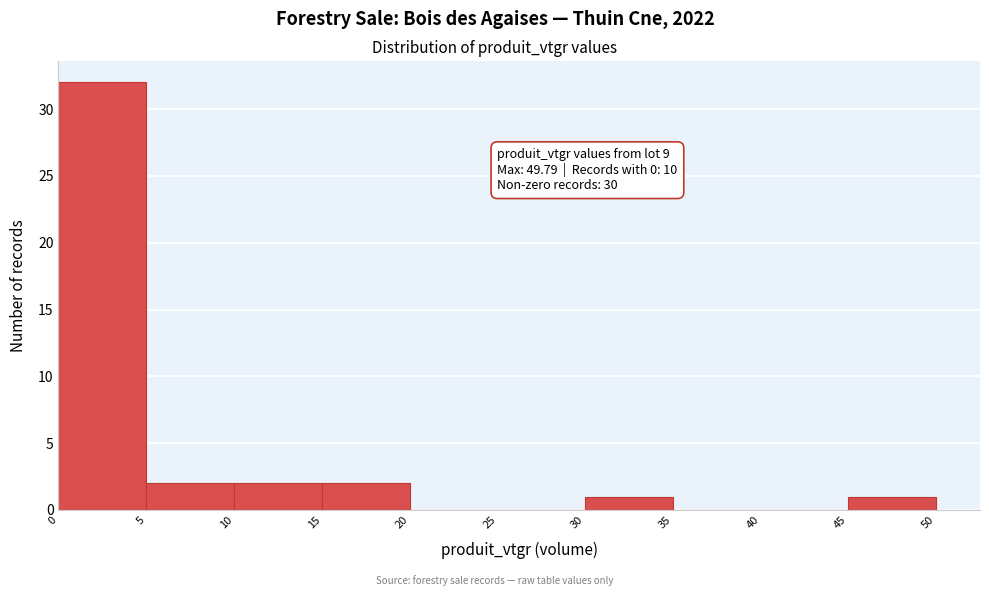

Over which range of the x-axis is the bar tallest?

0 to 5